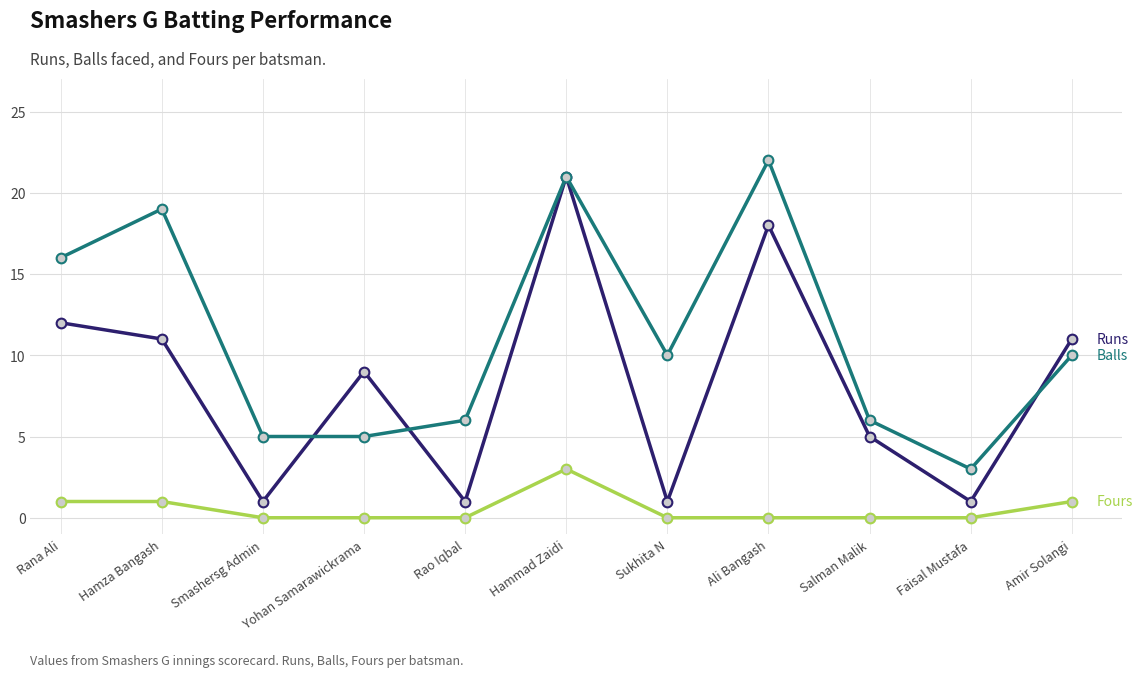

What is the spread (max minus min) of values at Hamza Bangash?

18